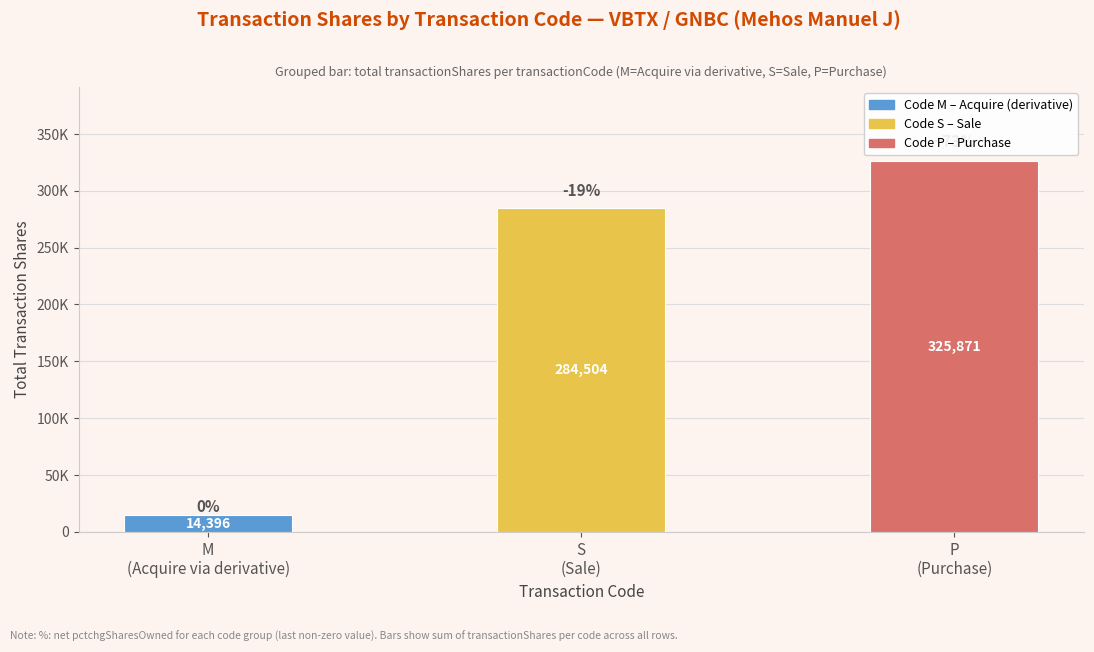

The M (Acquire) series shows 155 at 4. True or false?

False